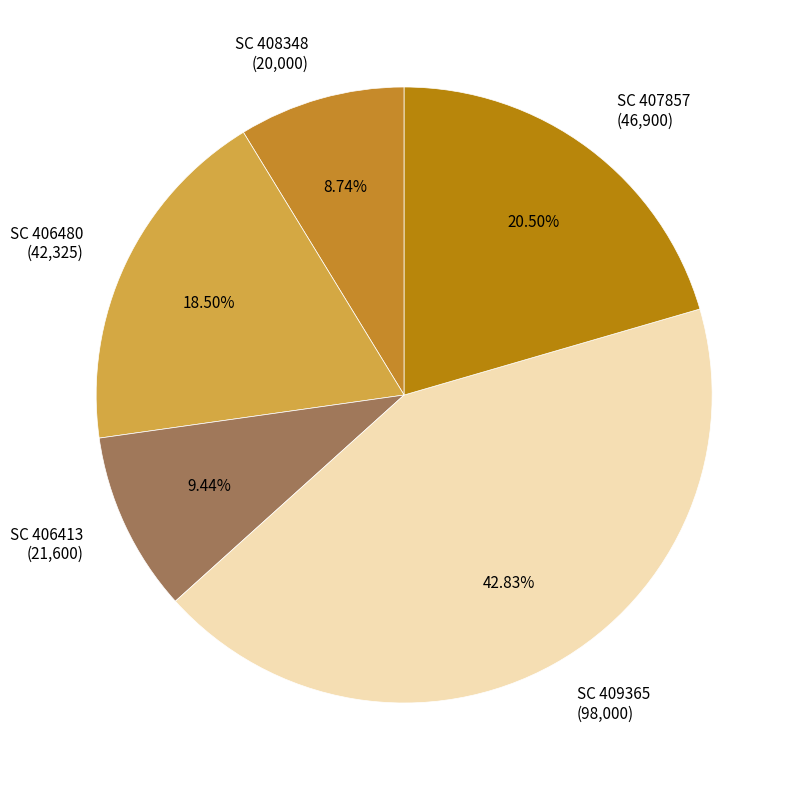

How many segments does this pie chart have?

5